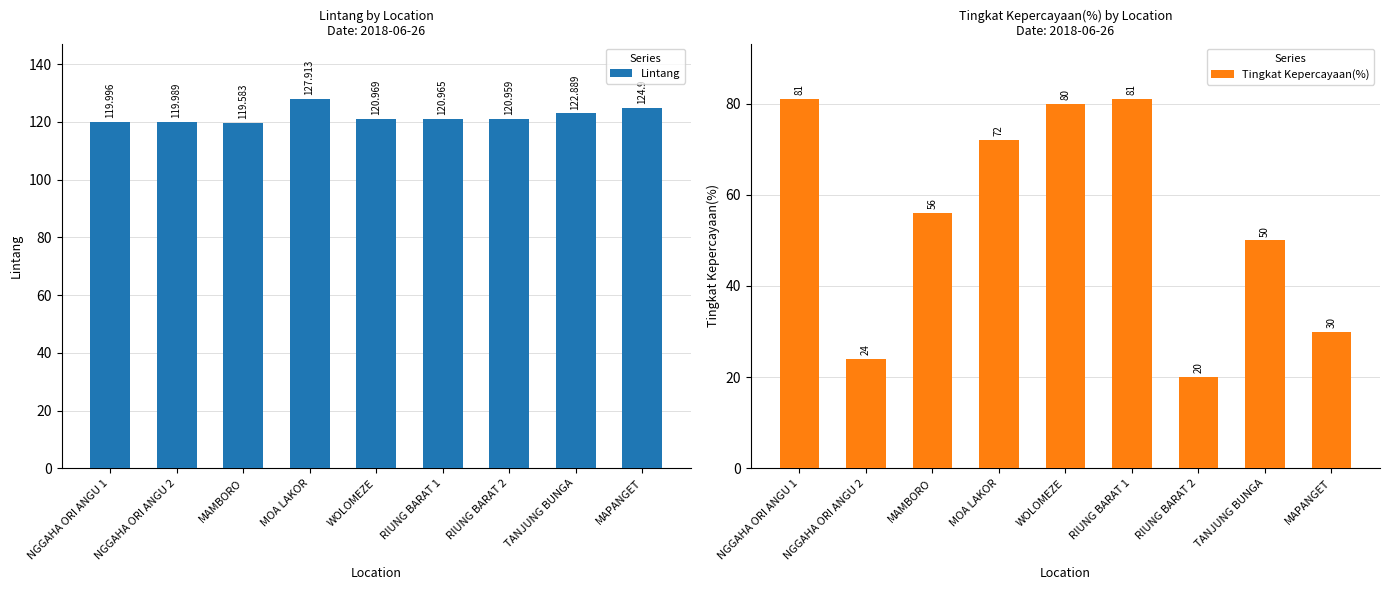

Are the bars horizontal?

No